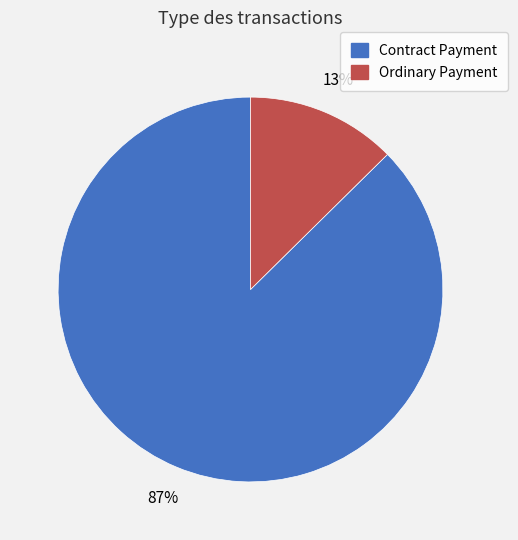

Rank the categories by value from highest to lowest.

Contract Payment, Ordinary Payment